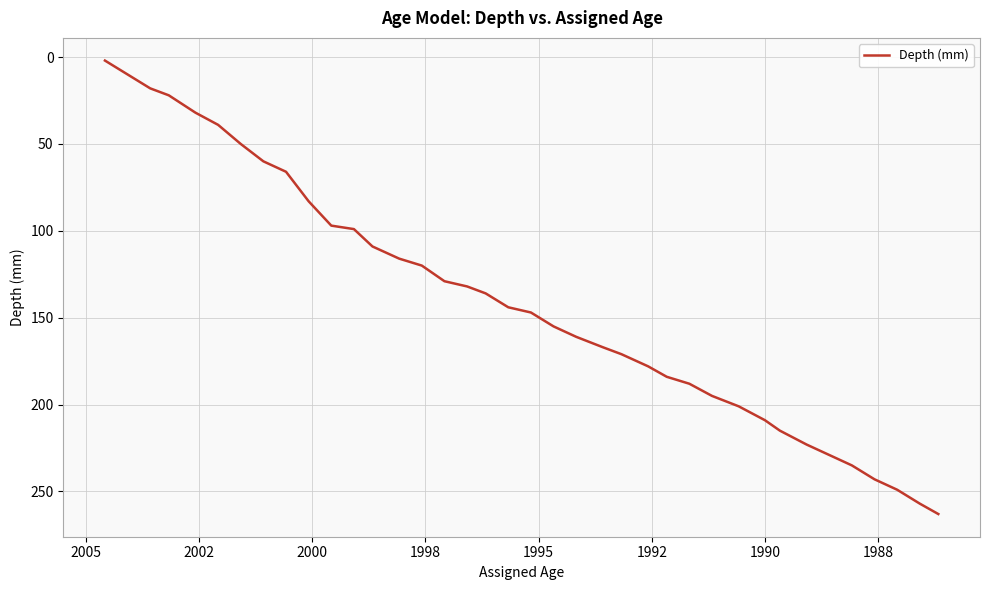

True or false: the data has more than 0 interior local peaks.

False